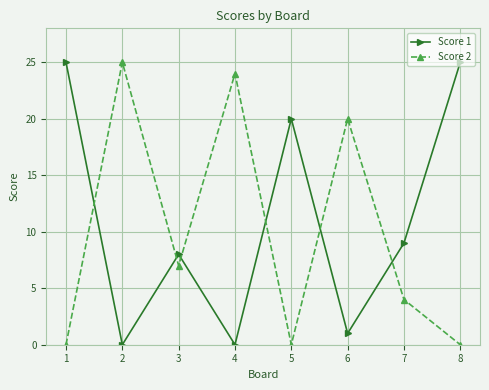

What is the difference between the second highest and second lowest values in the Score 2 series?

24